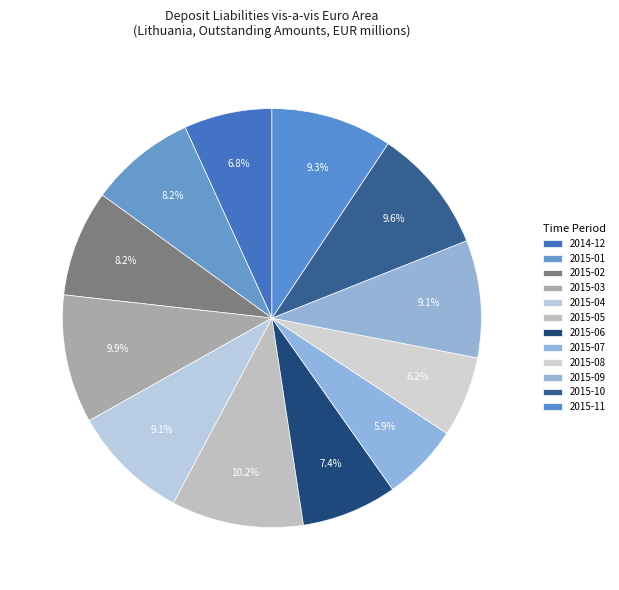

Rank the categories by value from highest to lowest.

2015-05, 2015-03, 2015-10, 2015-11, 2015-04, 2015-09, 2015-01, 2015-02, 2015-06, 2014-12, 2015-08, 2015-07